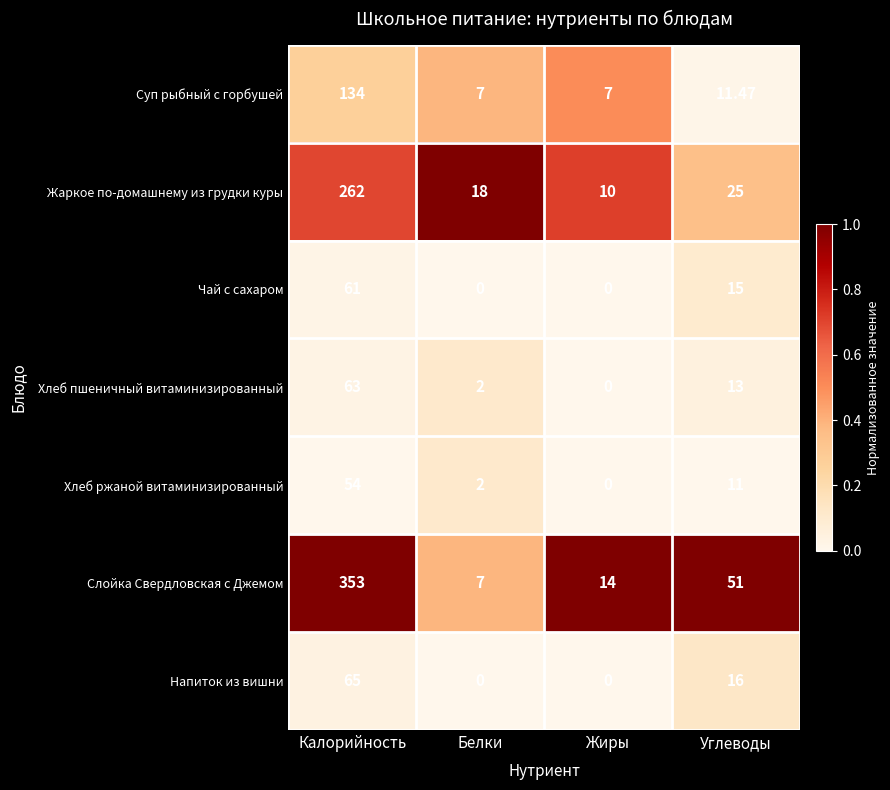

Rank the categories by Хлеб пшеничный витаминизированный value from highest to lowest.

Калорийность, Углеводы, Белки, Жиры